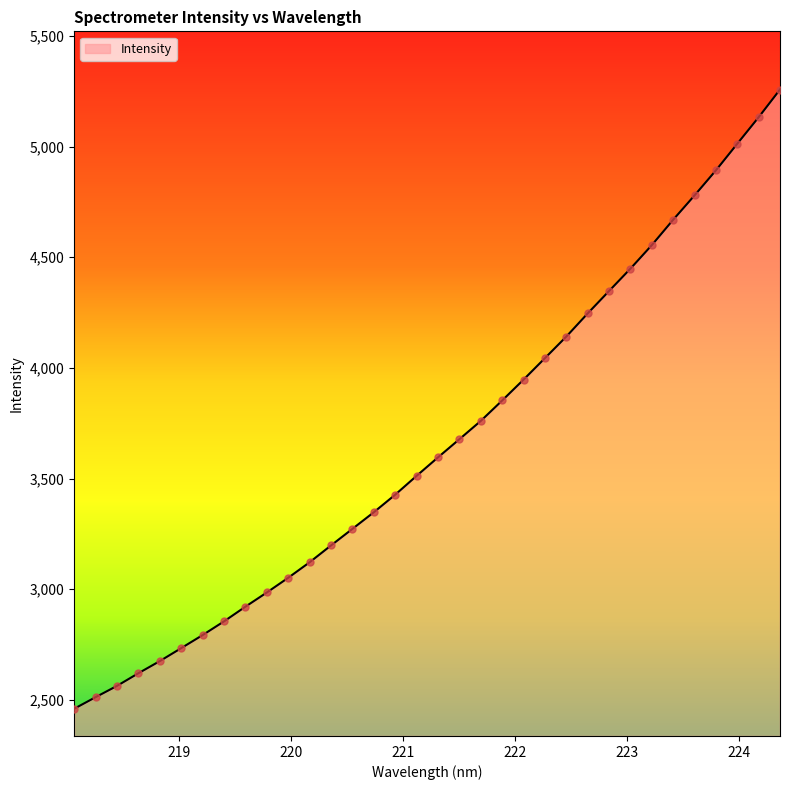

What is the difference between the maximum and minimum values?

2798.2